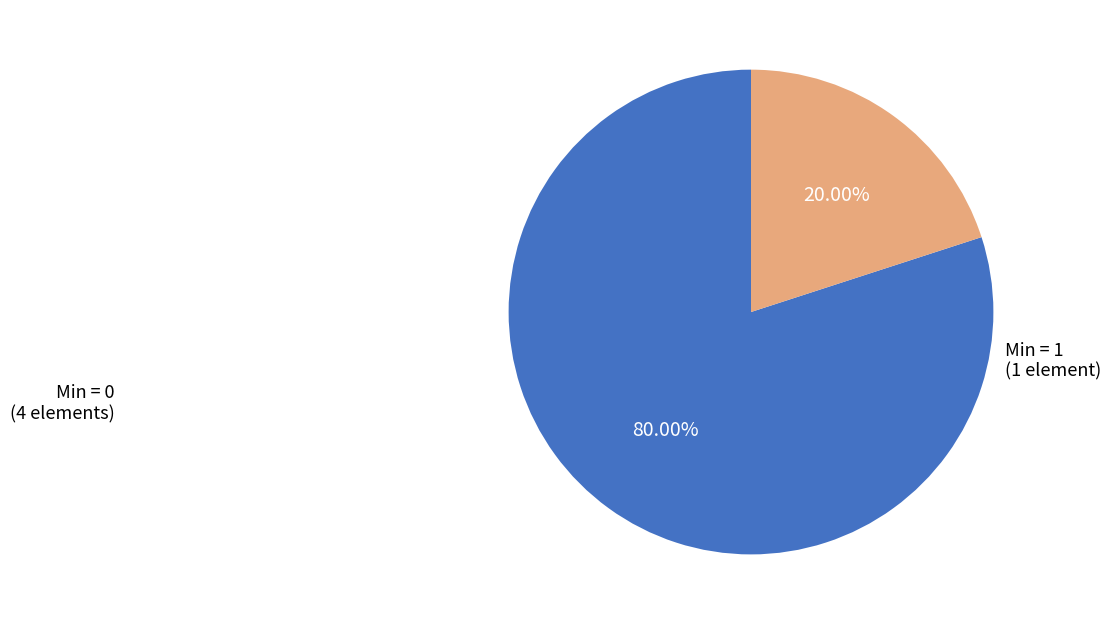

Count the number of slices in the pie.

2